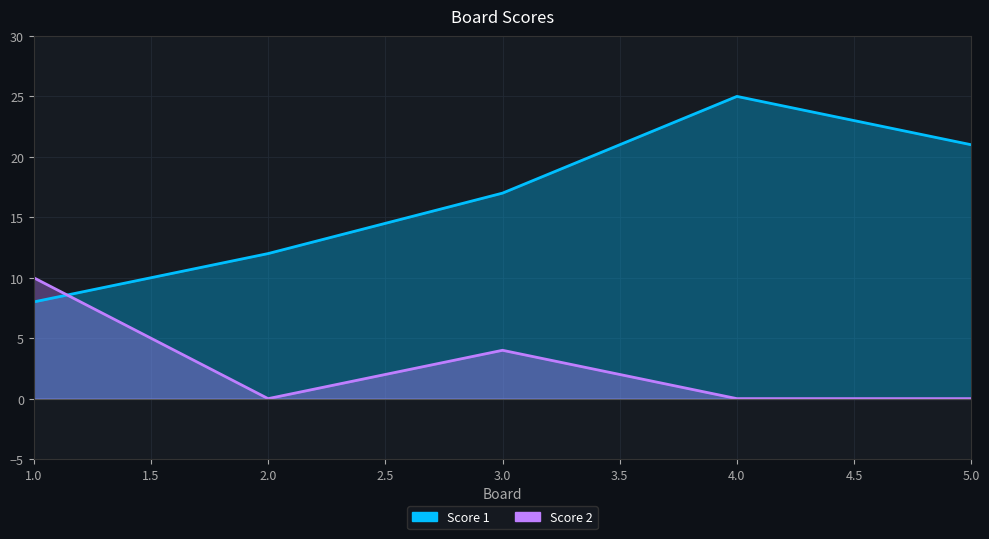

After their last crossing, which series has the higher values: Score 2 or Score 1?

Score 1